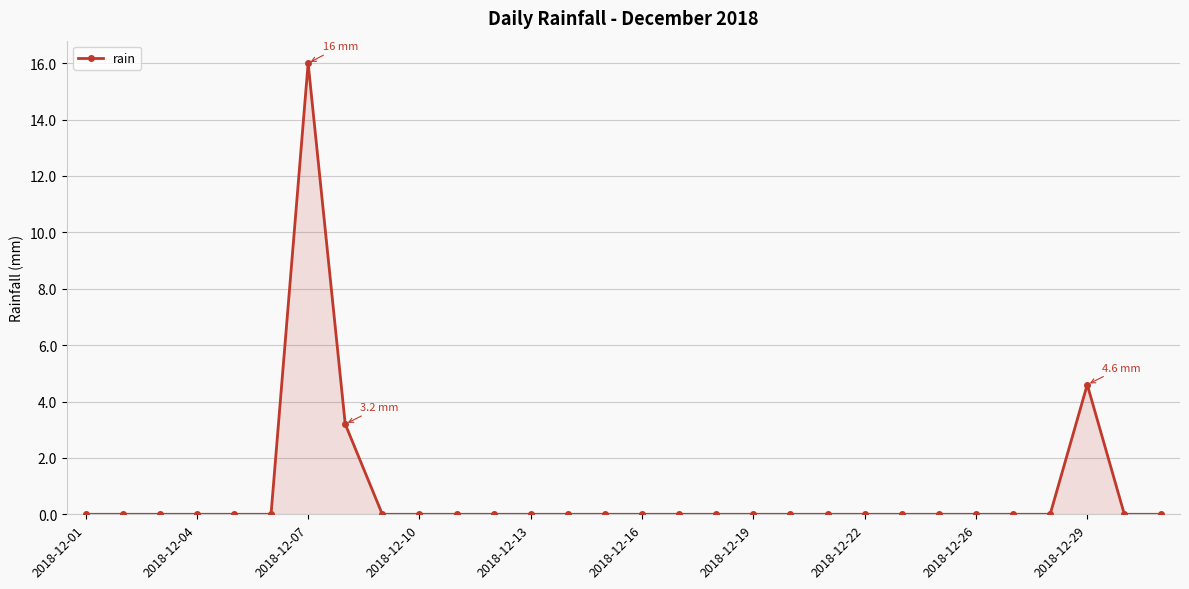

Reading left to right, transcribe all the data shown in this chart.

0.0	0.0	0.0	0.0	0.0	0.0	16.0	3.2	0.0	0.0	0.0	0.0	0.0	0.0	0.0	0.0	0.0	0.0	0.0	0.0	0.0	0.0	0.0	0.0	0.0	0.0	0.0	4.6	0.0	0.0